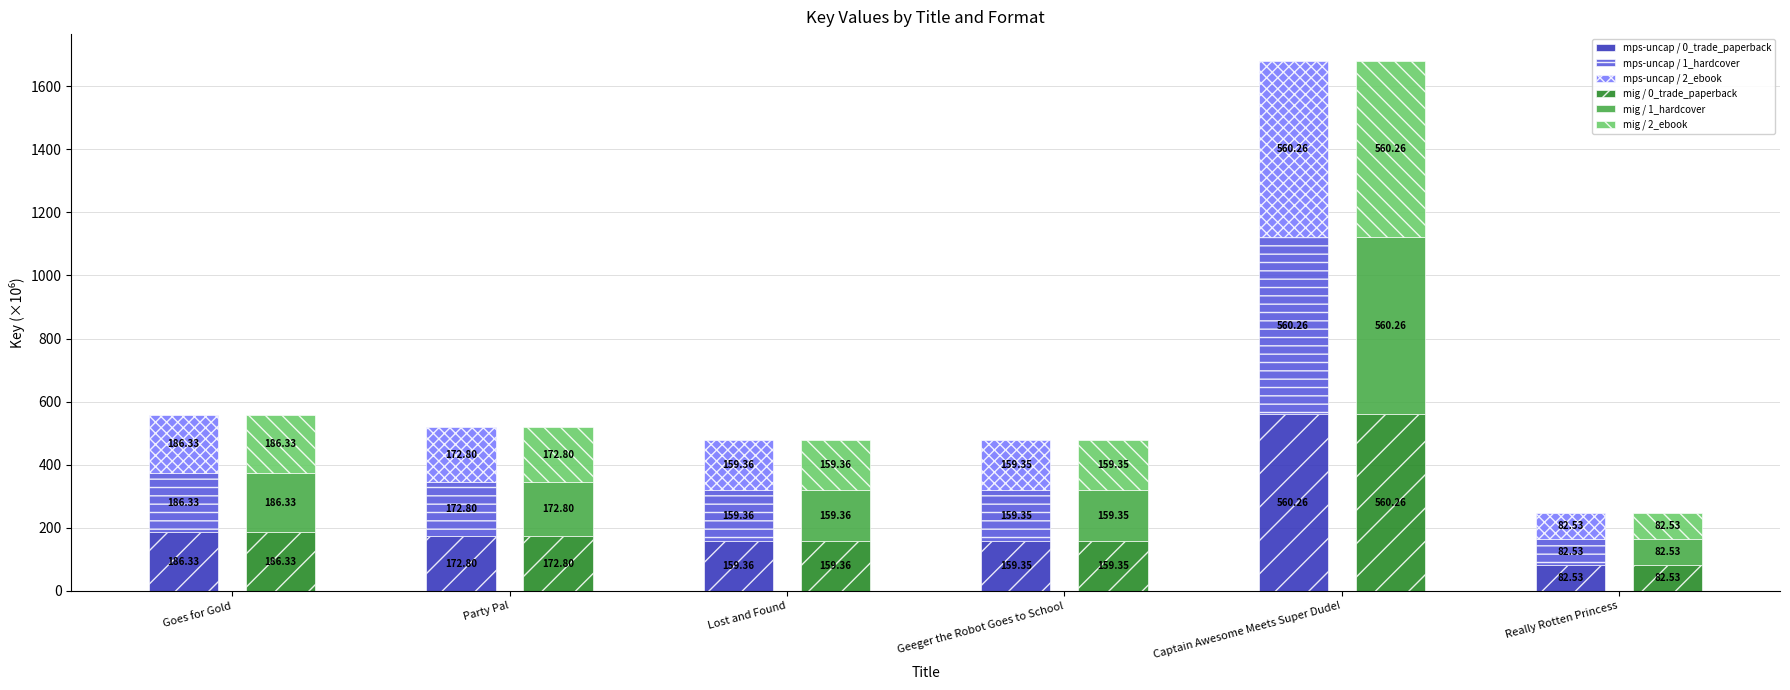

What is the difference between the maximum and second lowest values in the mps-uncap / 0_trade_paperback series?

400.9